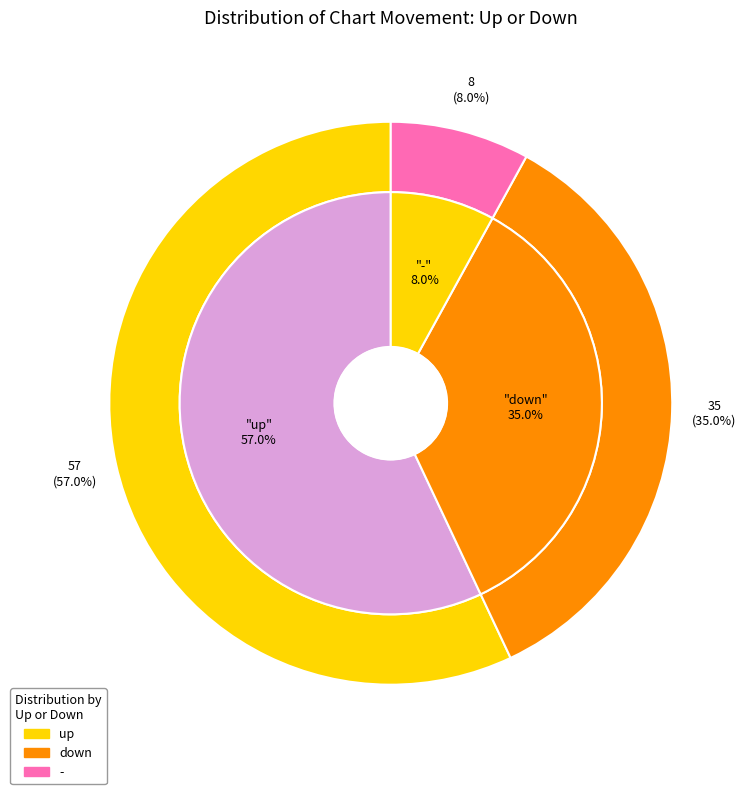

Does - represent more than half of the total?

No